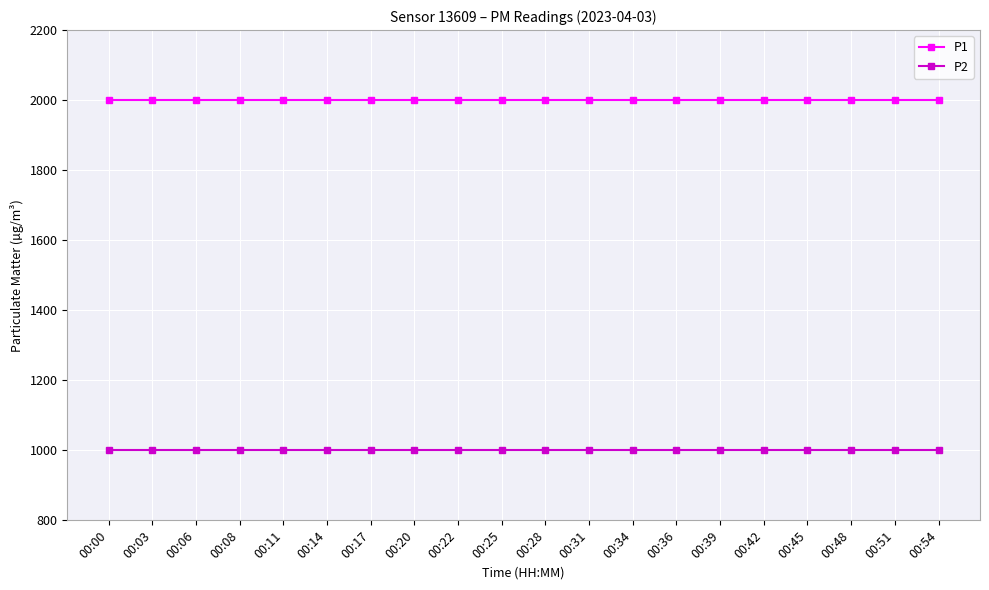

What is the minimum value for P2?

999.9